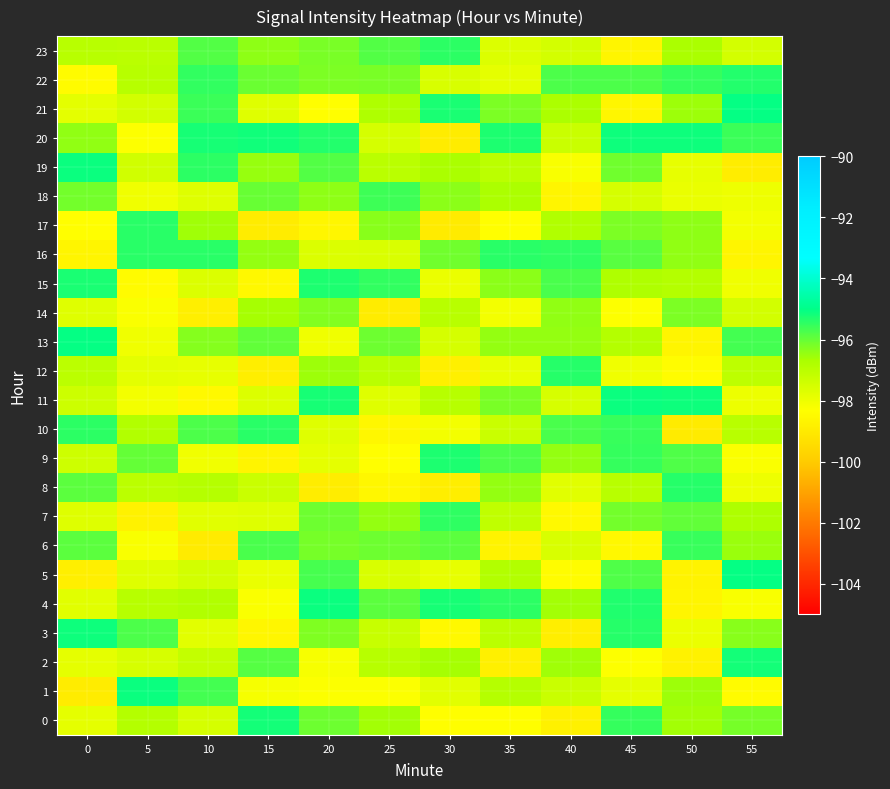

Reading left to right, transcribe all the data shown in this chart.

0: 0=-97.9	5=-96.9	10=-97.5	15=-95.2	20=-96.1	25=-96.6	30=-98.4	35=-98.4	40=-98.8	45=-95.5	50=-96.6	55=-96.2
1: 0=-98.9	5=-95.1	10=-95.7	15=-98.2	20=-98.3	25=-98.3	30=-97.8	35=-96.9	40=-97.3	45=-97.8	50=-96.6	55=-98.4
2: 0=-97.8	5=-97.5	10=-97.2	15=-95.9	20=-98.2	25=-96.9	30=-96.6	35=-98.8	40=-96.6	45=-98.3	50=-98.7	55=-95.2
3: 0=-95.1	5=-95.8	10=-97.8	15=-98.6	20=-96.3	25=-97.2	30=-98.5	35=-97.0	40=-98.9	45=-95.4	50=-98.0	55=-96.3
4: 0=-97.8	5=-96.9	10=-96.8	15=-98.3	20=-95.1	25=-95.9	30=-95.2	35=-95.4	40=-96.6	45=-95.3	50=-98.6	55=-98.2
5: 0=-98.8	5=-97.7	10=-97.4	15=-97.9	20=-95.7	25=-97.6	30=-97.9	35=-96.8	40=-98.4	45=-95.8	50=-98.7	55=-95.1
6: 0=-95.9	5=-98.2	10=-99.0	15=-95.7	20=-96.2	25=-96.1	30=-95.9	35=-98.7	40=-97.6	45=-98.5	50=-95.5	55=-96.5
7: 0=-97.7	5=-98.7	10=-97.8	15=-97.7	20=-96.1	25=-96.4	30=-95.5	35=-97.1	40=-98.5	45=-96.1	50=-96.0	55=-96.8
8: 0=-95.9	5=-97.0	10=-96.9	15=-97.3	20=-98.9	25=-98.6	30=-98.9	35=-96.5	40=-97.7	45=-97.0	50=-95.4	55=-98.0
9: 0=-97.4	5=-96.0	10=-98.1	15=-98.7	20=-97.8	25=-98.4	30=-95.3	35=-95.8	40=-96.5	45=-95.5	50=-95.8	55=-98.3
10: 0=-95.4	5=-96.8	10=-95.8	15=-95.4	20=-97.7	25=-98.6	30=-98.1	35=-97.3	40=-95.7	45=-95.6	50=-99.0	55=-97.0
11: 0=-97.3	5=-98.1	10=-98.5	15=-97.6	20=-95.2	25=-97.7	30=-96.9	35=-96.2	40=-97.5	45=-95.1	50=-95.2	55=-98.0
12: 0=-97.0	5=-97.8	10=-97.9	15=-98.9	20=-96.6	25=-97.0	30=-98.8	35=-97.9	40=-95.4	45=-98.0	50=-98.4	55=-97.0
13: 0=-95.1	5=-98.0	10=-96.3	15=-96.0	20=-98.0	25=-96.1	30=-97.5	35=-96.5	40=-96.5	45=-96.9	50=-98.6	55=-95.7
14: 0=-97.7	5=-98.3	10=-98.8	15=-96.6	20=-96.3	25=-98.9	30=-97.0	35=-98.1	40=-96.4	45=-98.3	50=-96.2	55=-97.5
15: 0=-95.3	5=-98.4	10=-97.6	15=-98.5	20=-95.3	25=-95.5	30=-98.0	35=-96.4	40=-95.7	45=-96.8	50=-96.9	55=-98.0
16: 0=-98.6	5=-95.4	10=-95.4	15=-96.5	20=-97.6	25=-97.6	30=-96.1	35=-95.4	40=-95.5	45=-95.9	50=-96.4	55=-98.7
17: 0=-98.4	5=-95.4	10=-96.6	15=-99.0	20=-98.6	25=-96.3	30=-99.0	35=-98.4	40=-96.8	45=-96.2	50=-96.4	55=-98.1
18: 0=-96.2	5=-98.1	10=-97.7	15=-96.0	20=-96.4	25=-95.6	30=-96.4	35=-96.7	40=-98.6	45=-97.5	50=-97.9	55=-98.0
19: 0=-95.1	5=-97.4	10=-95.4	15=-96.5	20=-95.8	25=-97.0	30=-96.7	35=-97.0	40=-98.2	45=-96.1	50=-97.9	55=-98.9
20: 0=-96.4	5=-98.3	10=-95.2	15=-95.2	20=-95.3	25=-97.5	30=-98.9	35=-95.3	40=-97.3	45=-95.1	50=-95.1	55=-95.6
21: 0=-97.8	5=-97.5	10=-95.6	15=-97.7	20=-98.3	25=-96.8	30=-95.3	35=-96.2	40=-96.7	45=-98.6	50=-96.5	55=-95.0
22: 0=-98.4	5=-96.9	10=-95.5	15=-96.0	20=-96.2	25=-96.2	30=-97.6	35=-97.8	40=-95.8	45=-95.8	50=-95.5	55=-95.3
23: 0=-97.0	5=-97.0	10=-95.8	15=-96.4	20=-96.2	25=-95.8	30=-95.4	35=-97.6	40=-97.5	45=-98.6	50=-96.7	55=-97.5